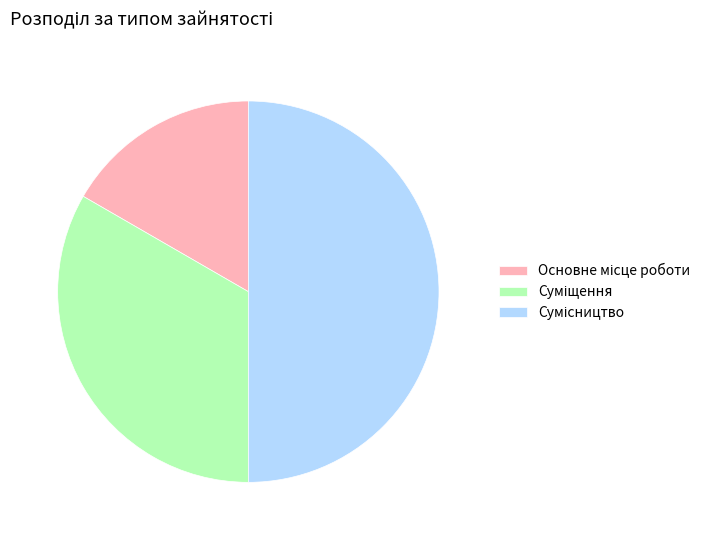

Rank the categories by value from lowest to highest.

Основне місце роботи, Суміщення, Сумісництво